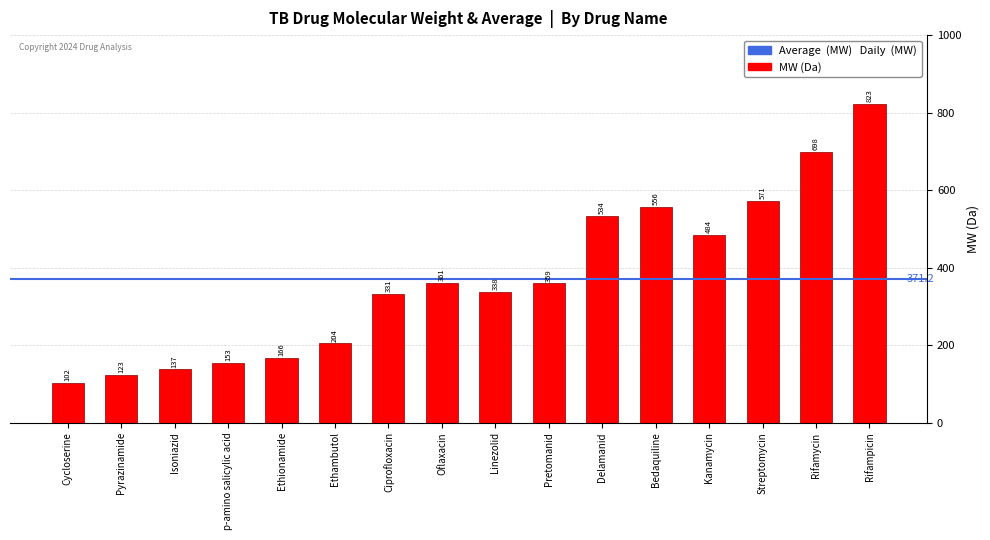

At which category does the chart reach its peak across all series?

Rifampicin